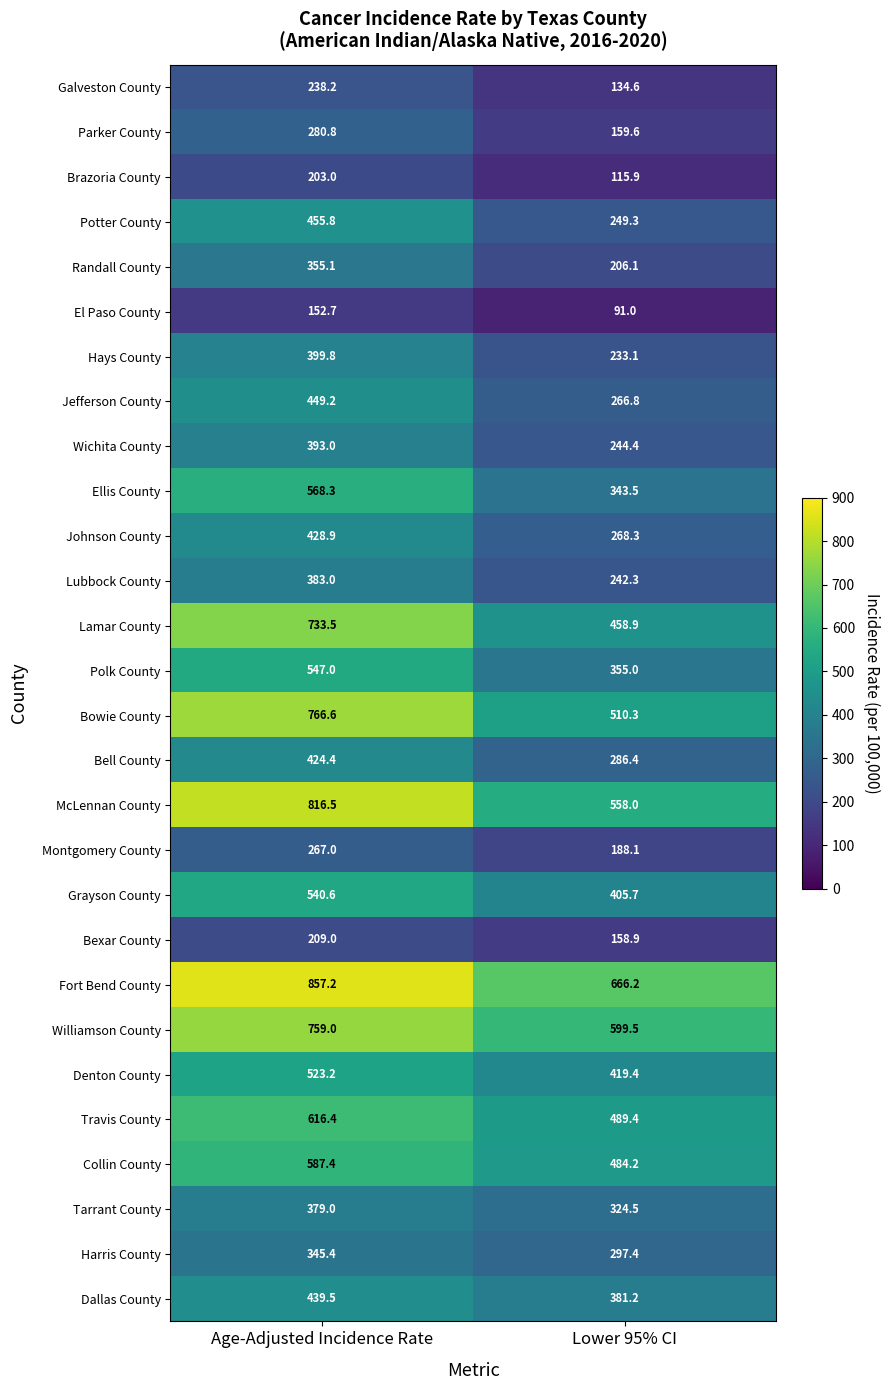

What is the average value of the Bell County series?

355.4